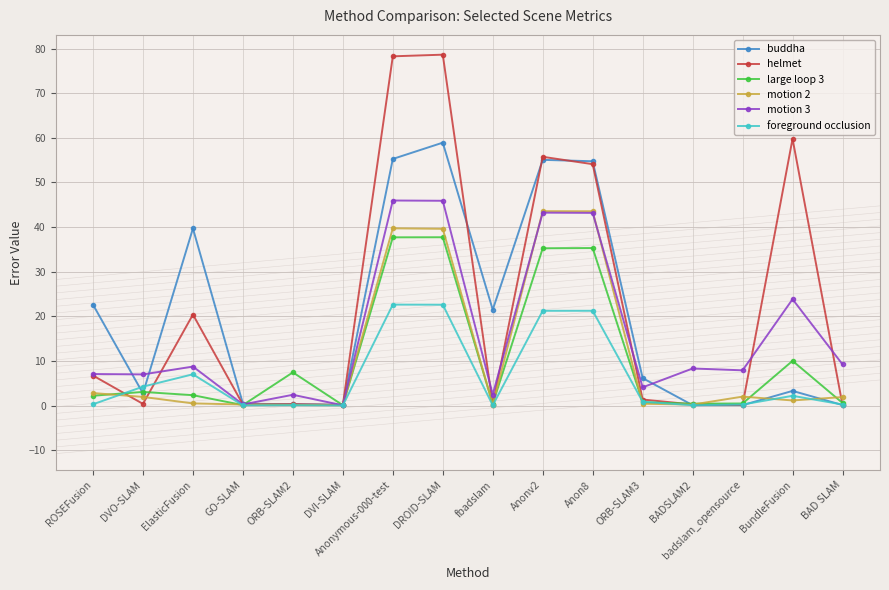

What is the difference between the highest and lowest values at BAD SLAM?

9.1